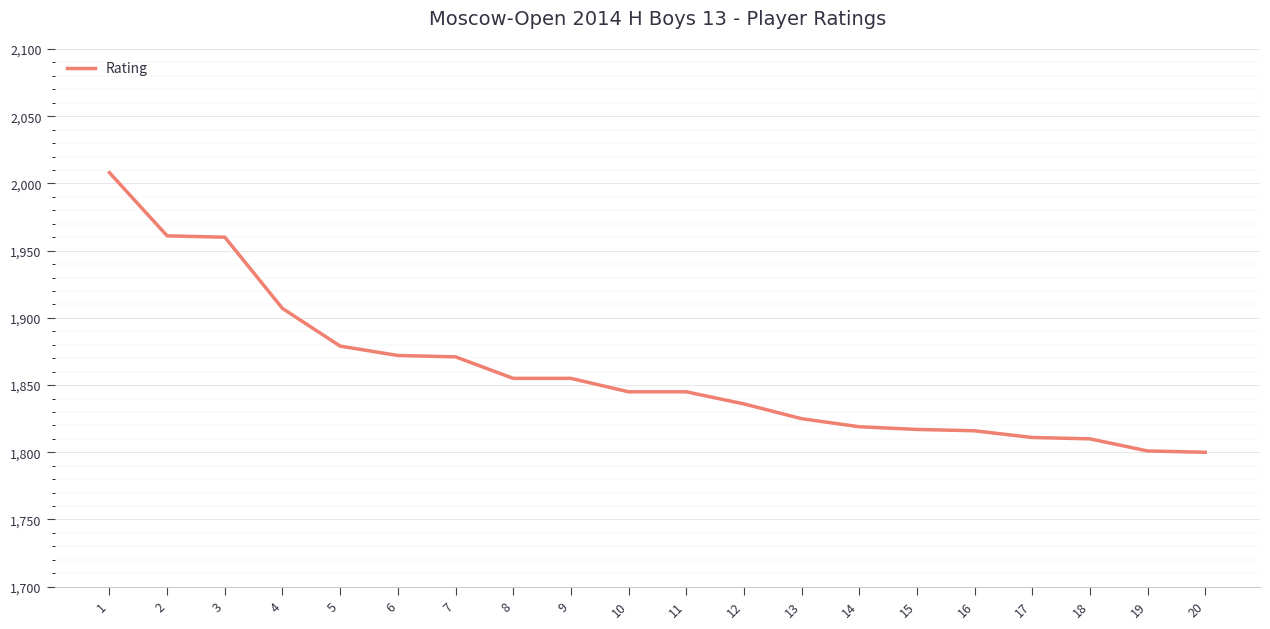

At which label does the data first exceed 1845?

1